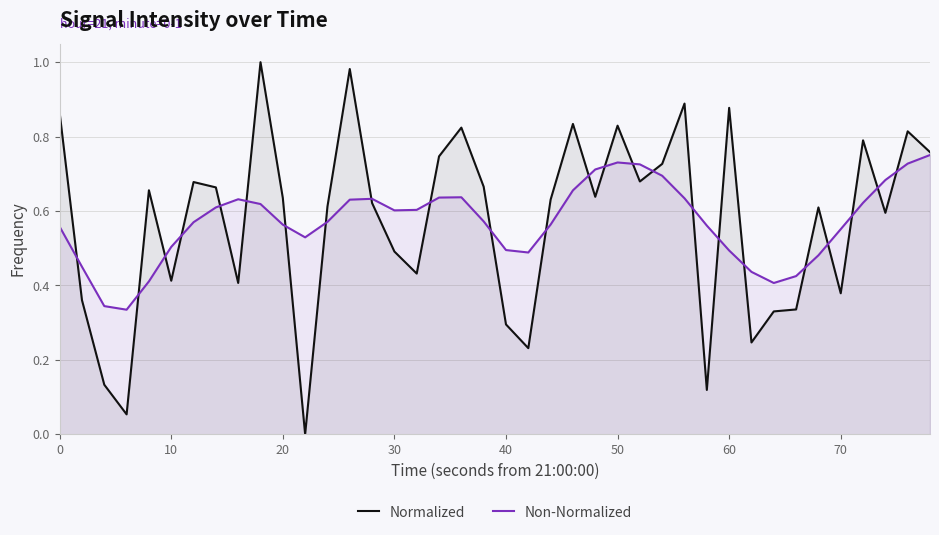

List the series in order of their peak value, highest first.

Normalized, Non-Normalized